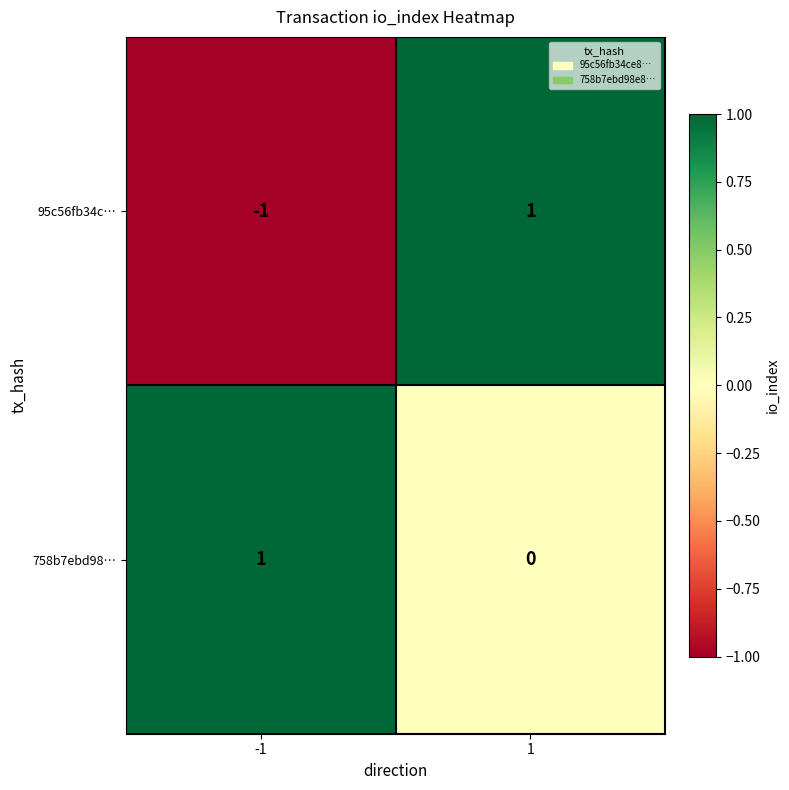

List the labels in order of 95c56fb34c… value, largest first.

1, -1